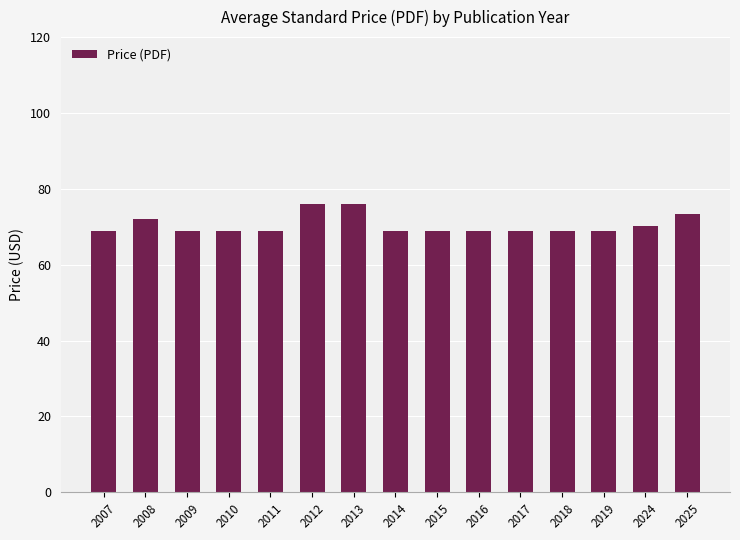

The chart shows a value of 113.9 at 2011. True or false?

False